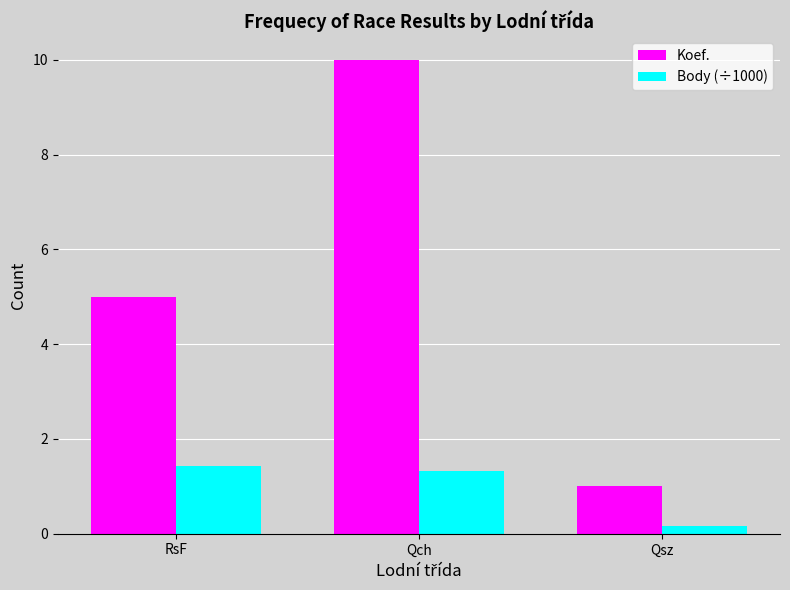

What is the greatest value displayed?

10.0